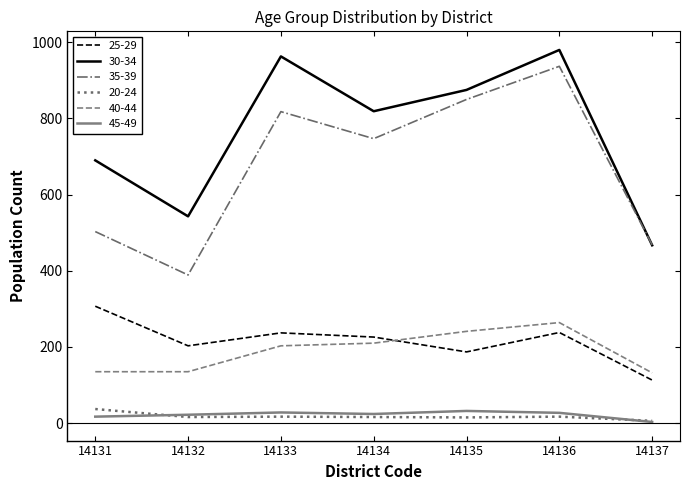

True or false: 45-49 and 40-44 intersect in this chart.

False